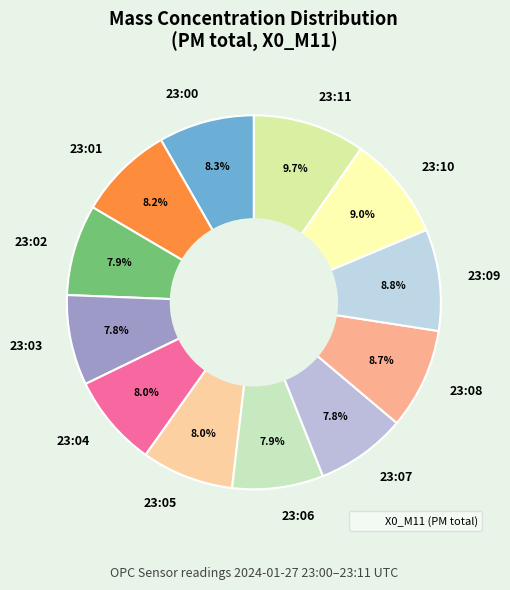

How many slices are in this pie chart?

12